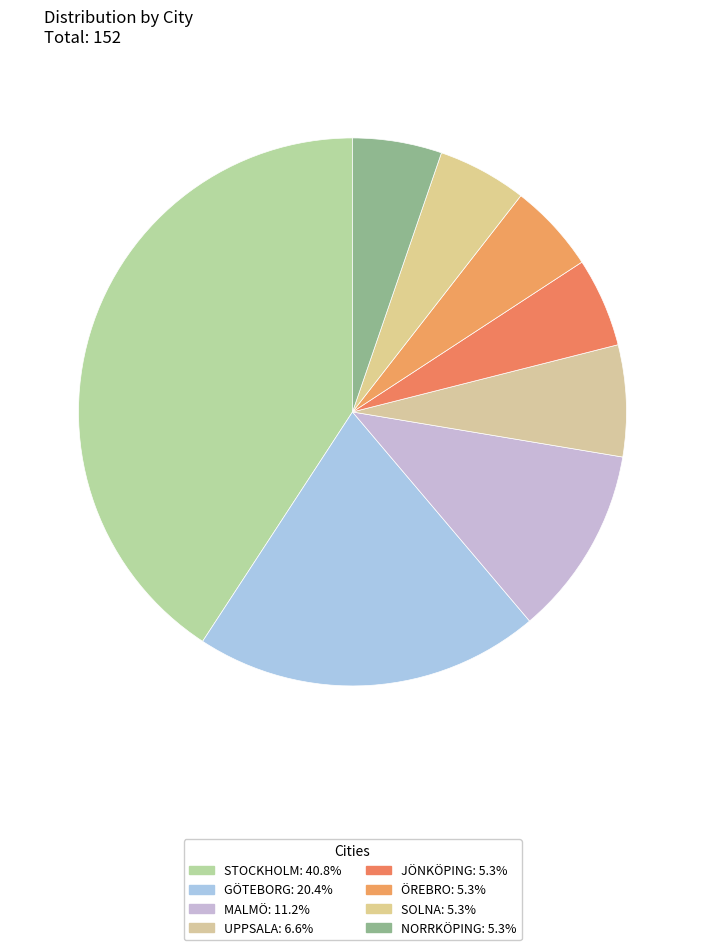

To the nearest percent, what portion does MALMÖ represent?

11%